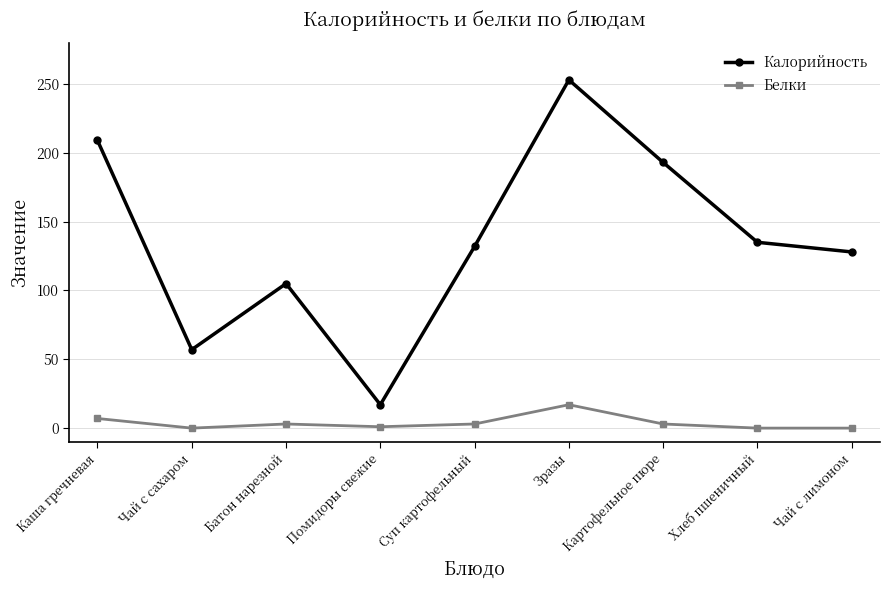

What is the difference between the Белки values at Помидоры свежие and Зразы?

16